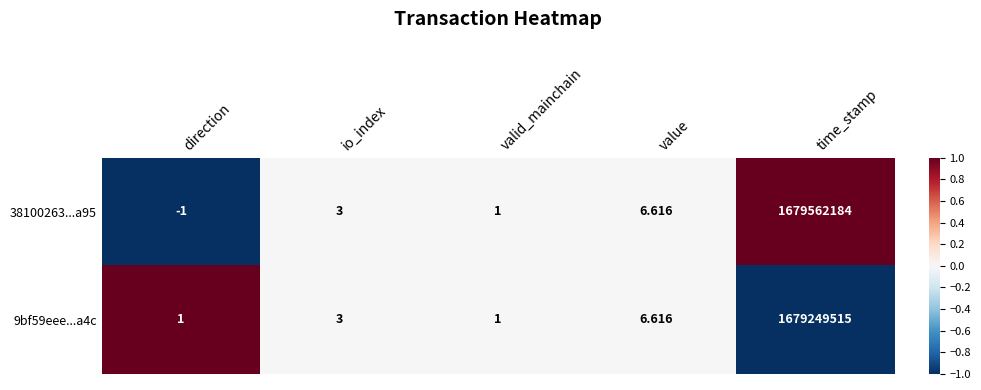

Which category has the highest value across all series?

time_stamp